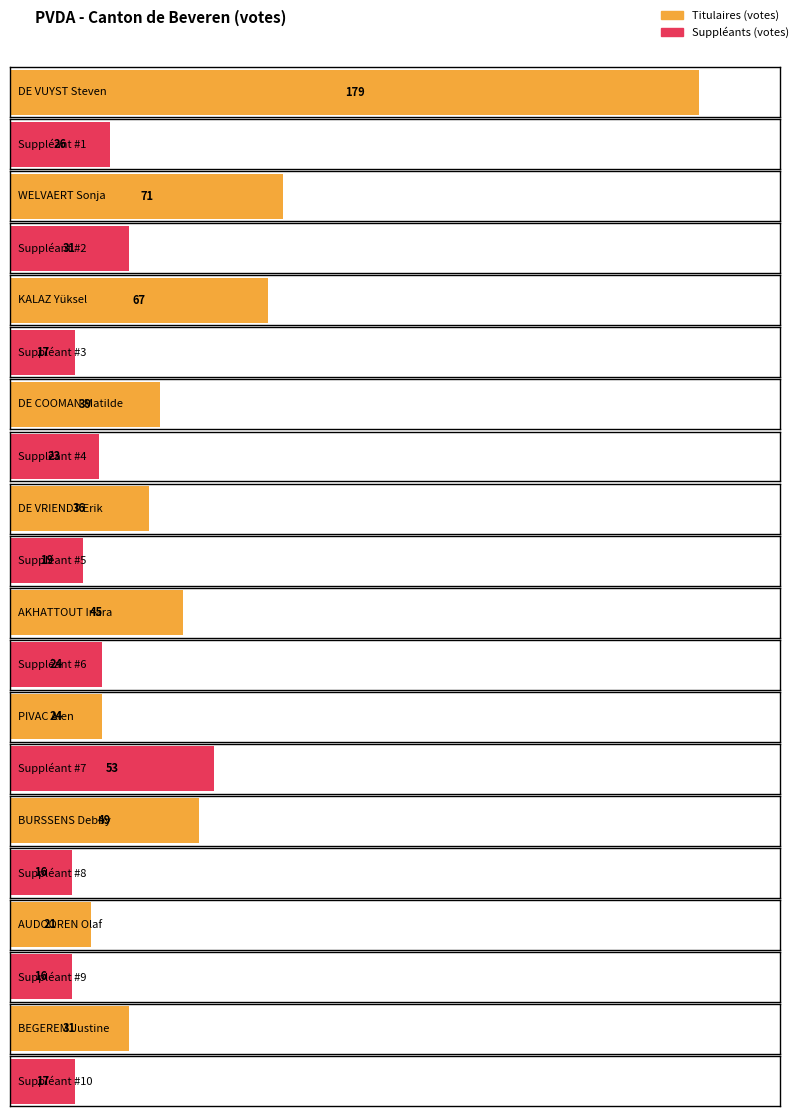

How many bars are there in total?

20